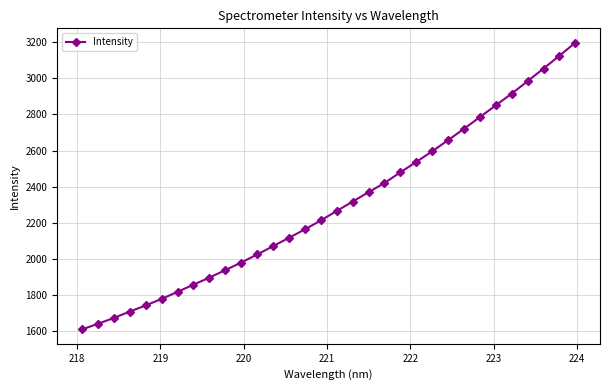

Reading left to right, list all the values displayed in this chart.

1607.6	1639.0	1671.3	1706.9	1740.7	1777.1	1816.2	1856.1	1895.1	1936.8	1978.7	2023.4	2069.6	2116.1	2162.9	2212.3	2264.7	2317.2	2368.9	2420.2	2479.2	2537.0	2596.0	2657.6	2720.7	2785.7	2850.6	2916.0	2984.7	3054.9	3125.9	3198.2